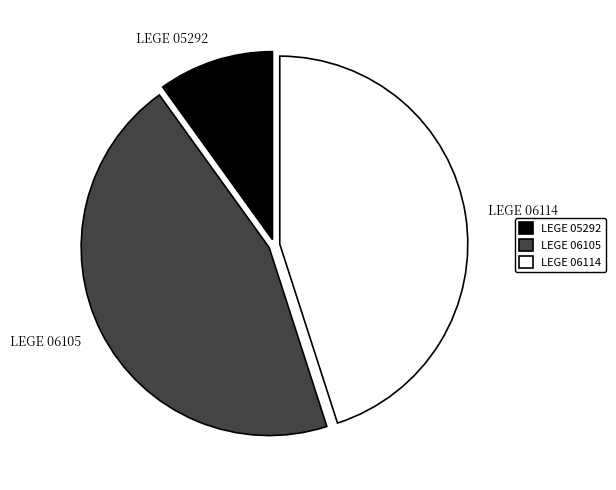

Is it true that LEGE 05292 is 1% of the pie?

False